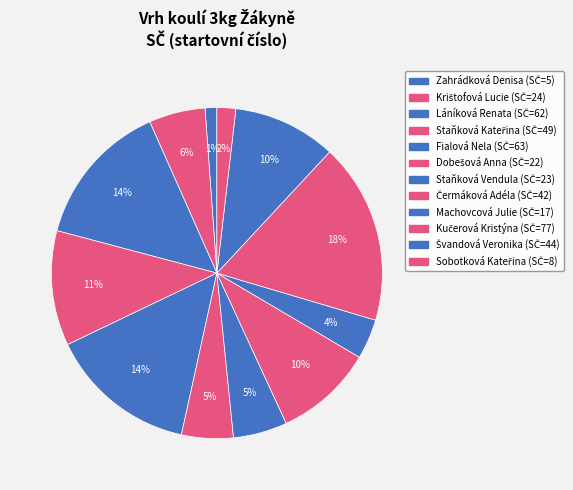

Is there any slice that represents more than half of the pie?

No